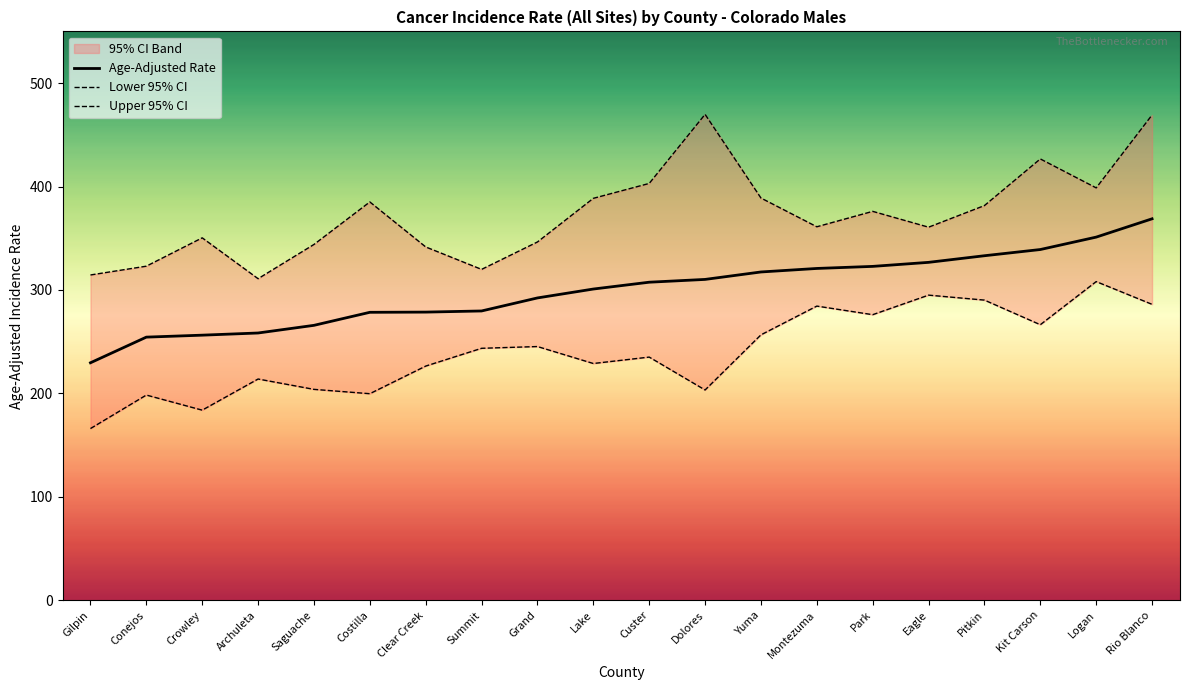

What is the difference between the maximum and second lowest values in the Lower 95% CI series?

124.3